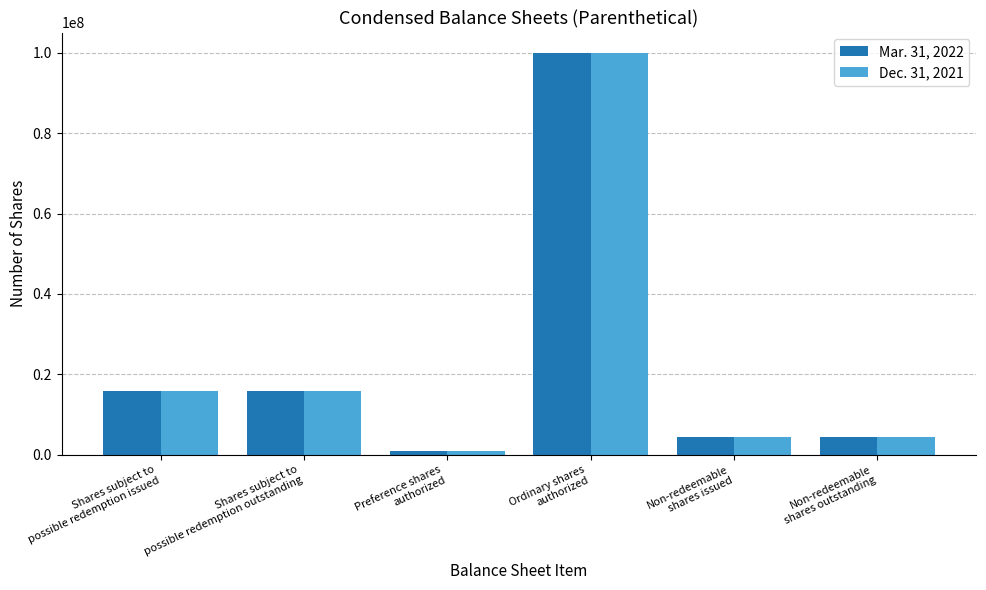

What is the greatest value displayed?

100000000